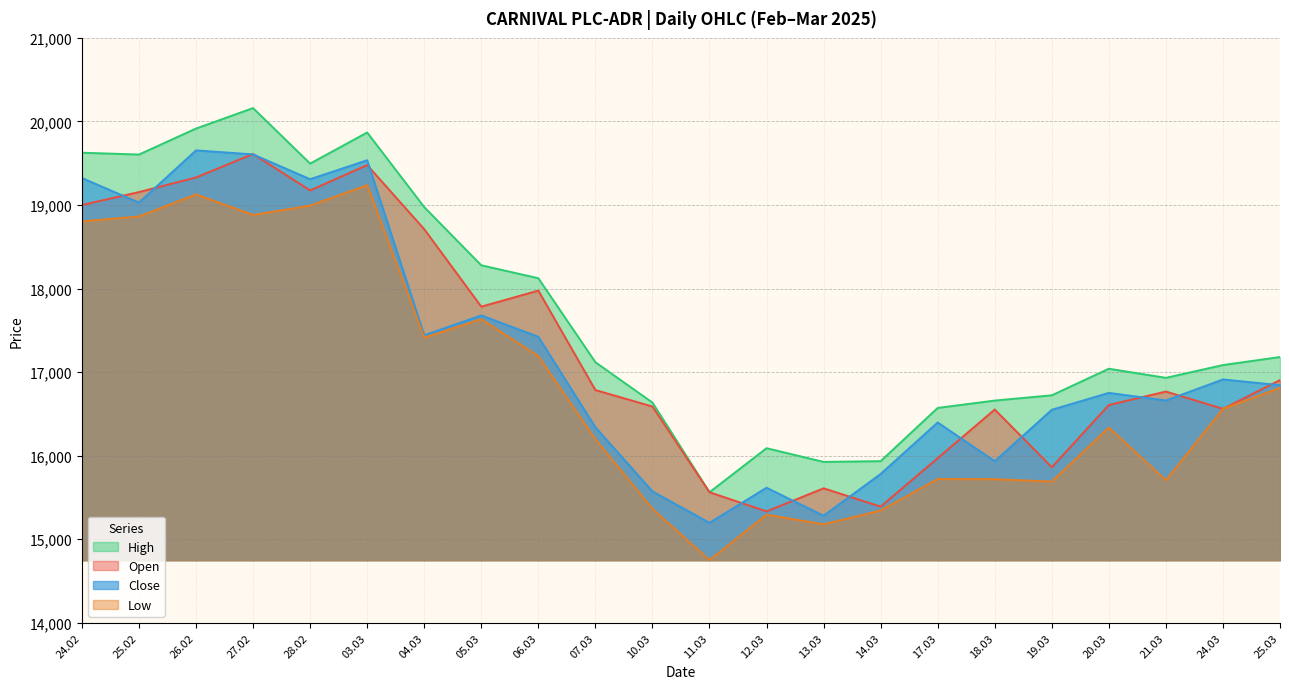

What is the total value across all series at 03.03?

78120